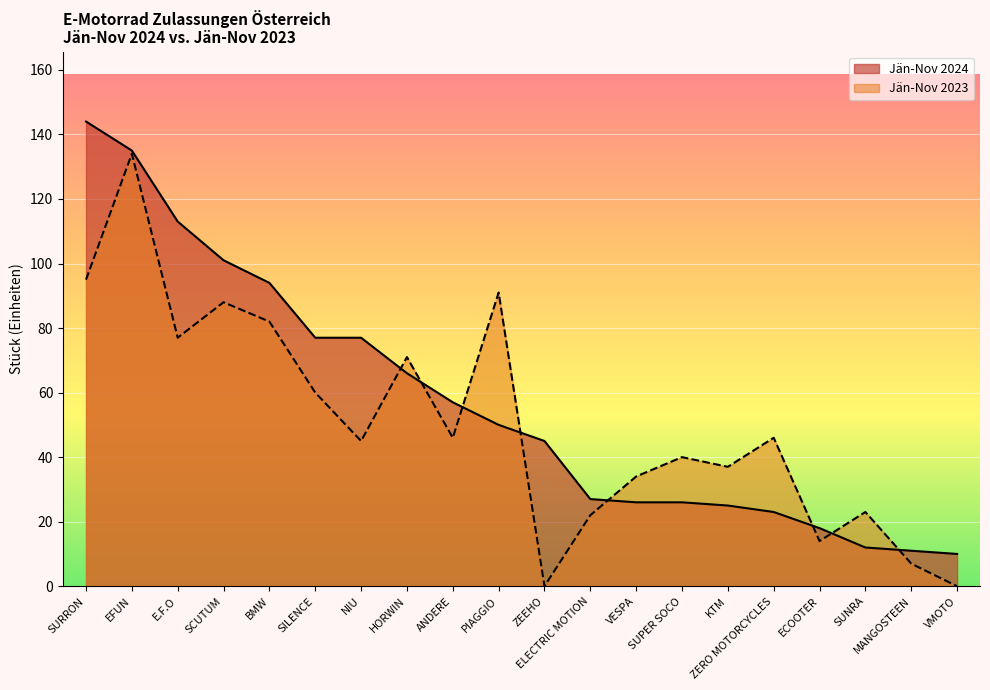

How many data points in Jän-Nov 2023 are above 46?

8